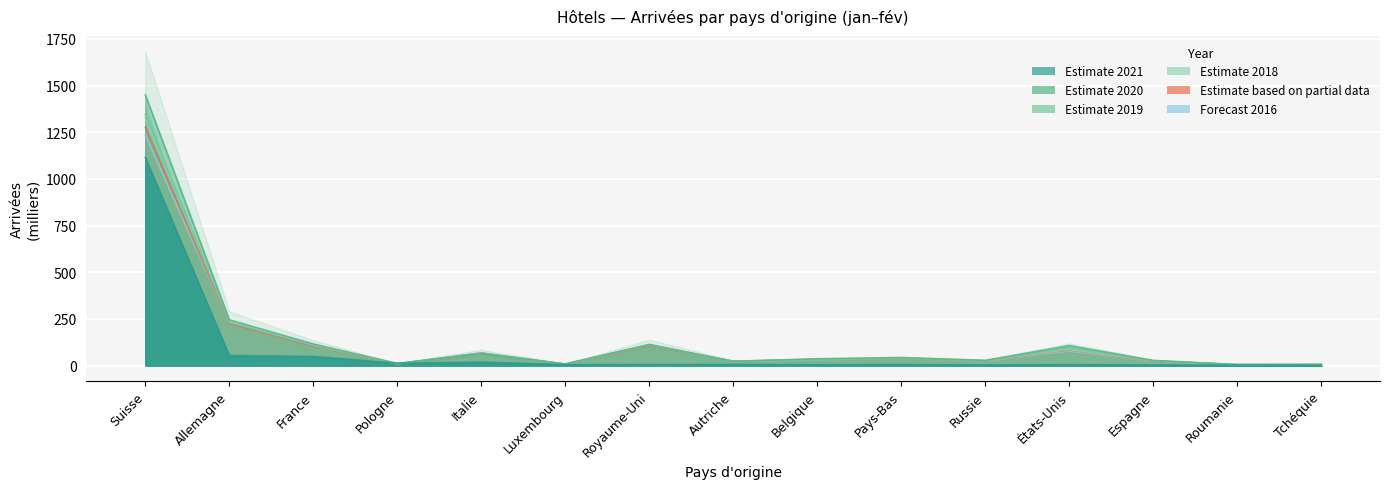

What is the approximate value of 2020 at Luxembourg?

8.7